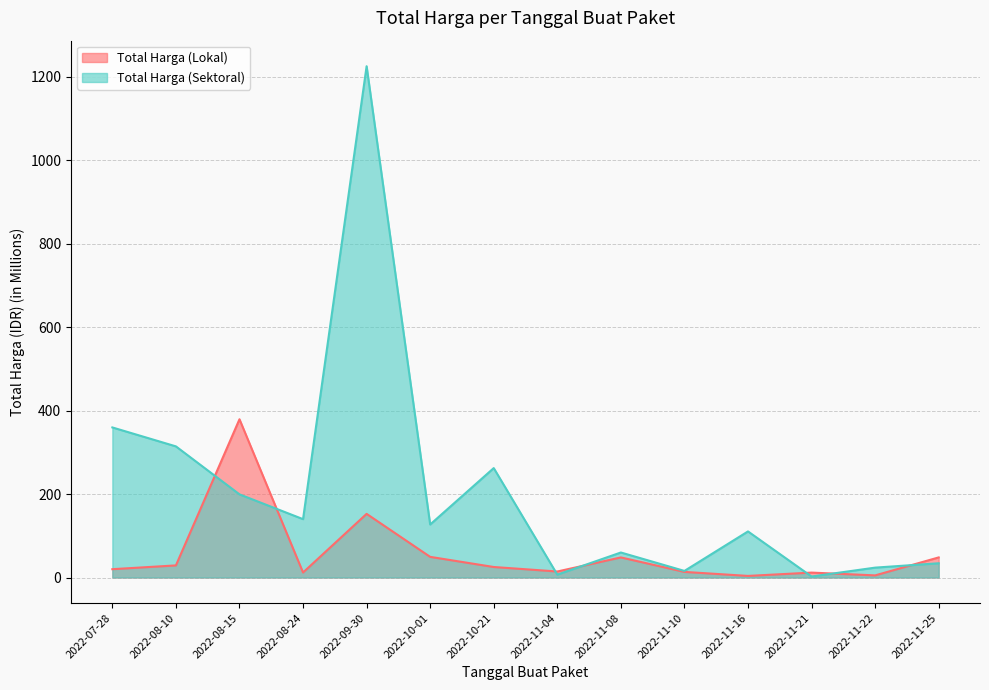

Where do Total Harga (Sektoral) and Total Harga (Lokal) first cross each other?

2022-08-10 and 2022-08-15